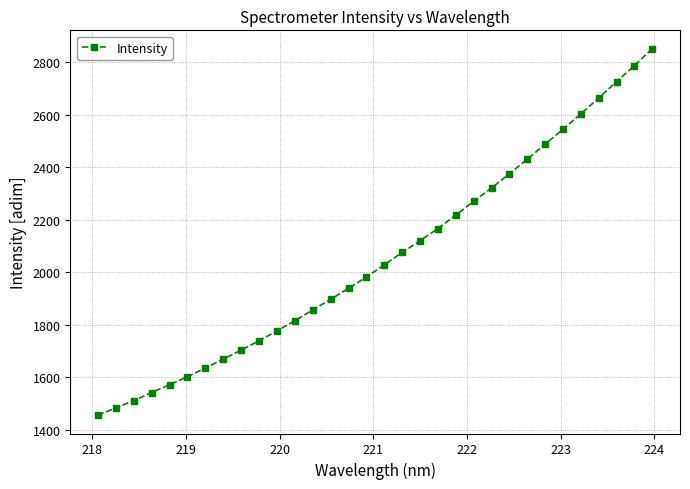

What is the average value?

2058.5